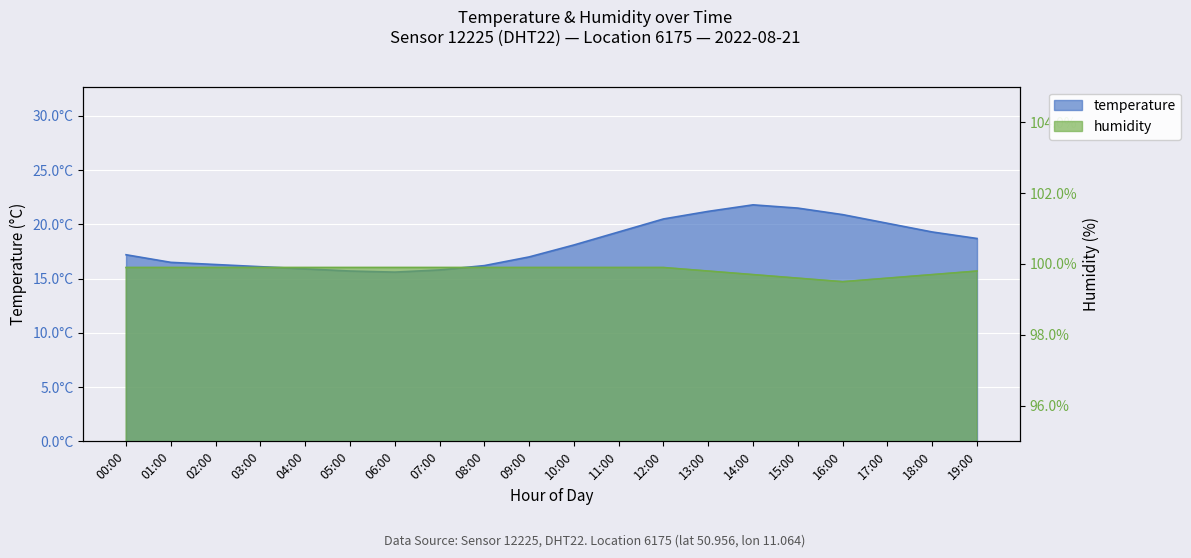

What is the label of the 12th point from the left?

11:00